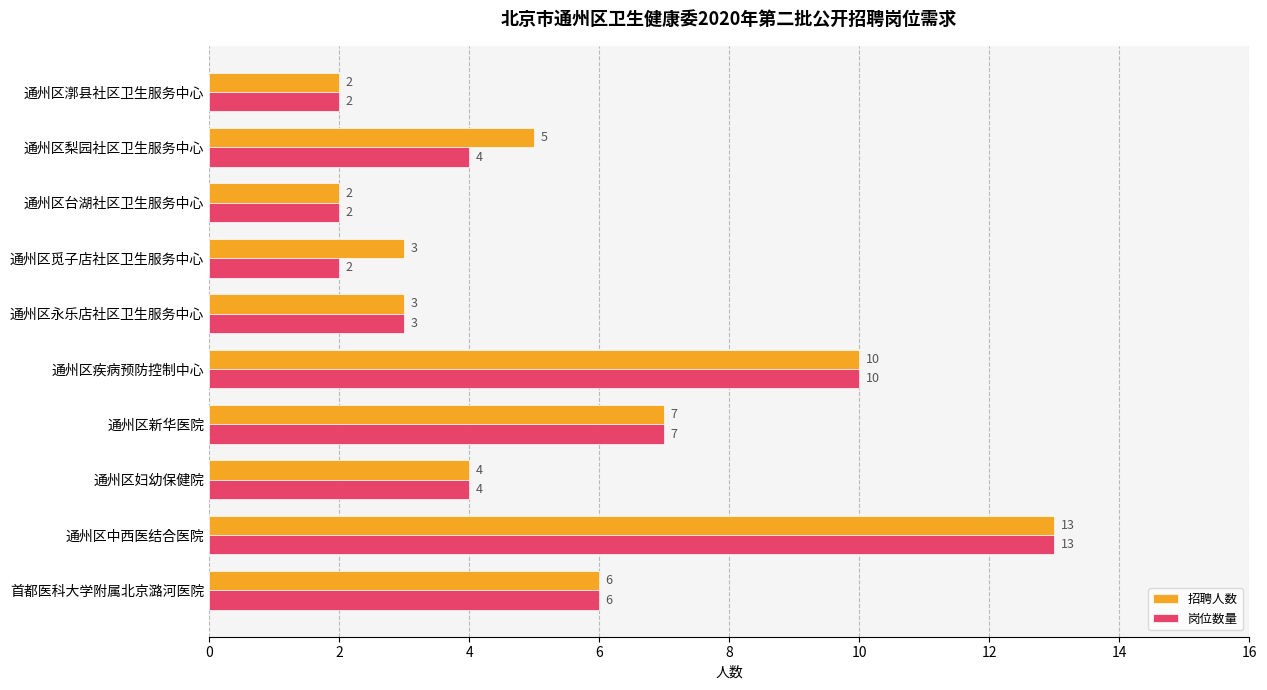

List the series in order of their overall mean, lowest first.

岗位数量, 招聘人数